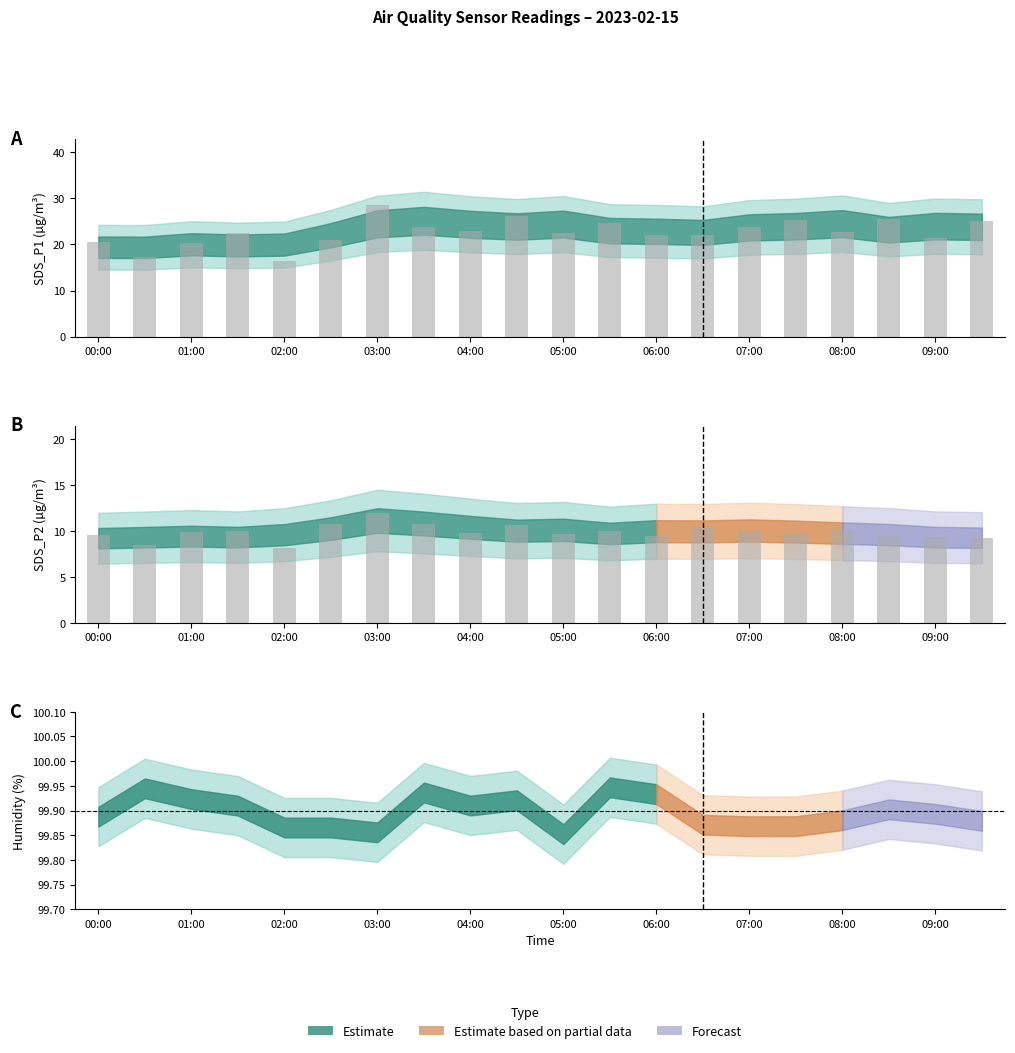

What is the sum of all SDS_P2 raw values?

197.4